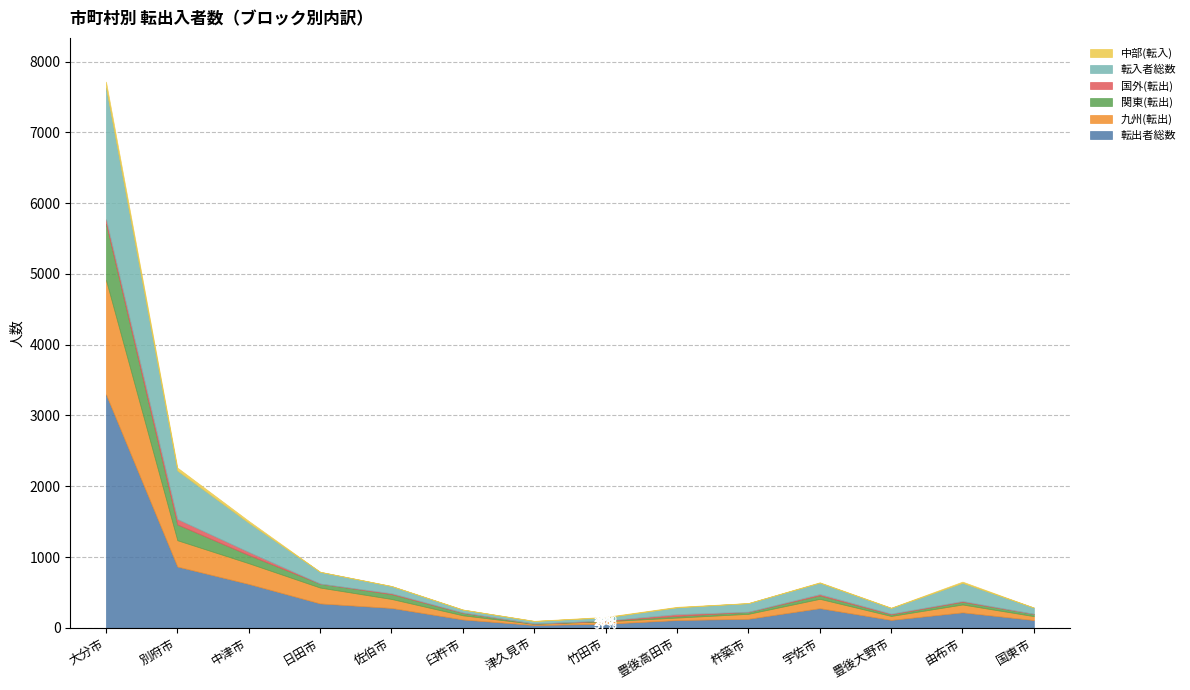

Between 津久見市 and 由布市, which series saw the biggest shift?

転入者総数